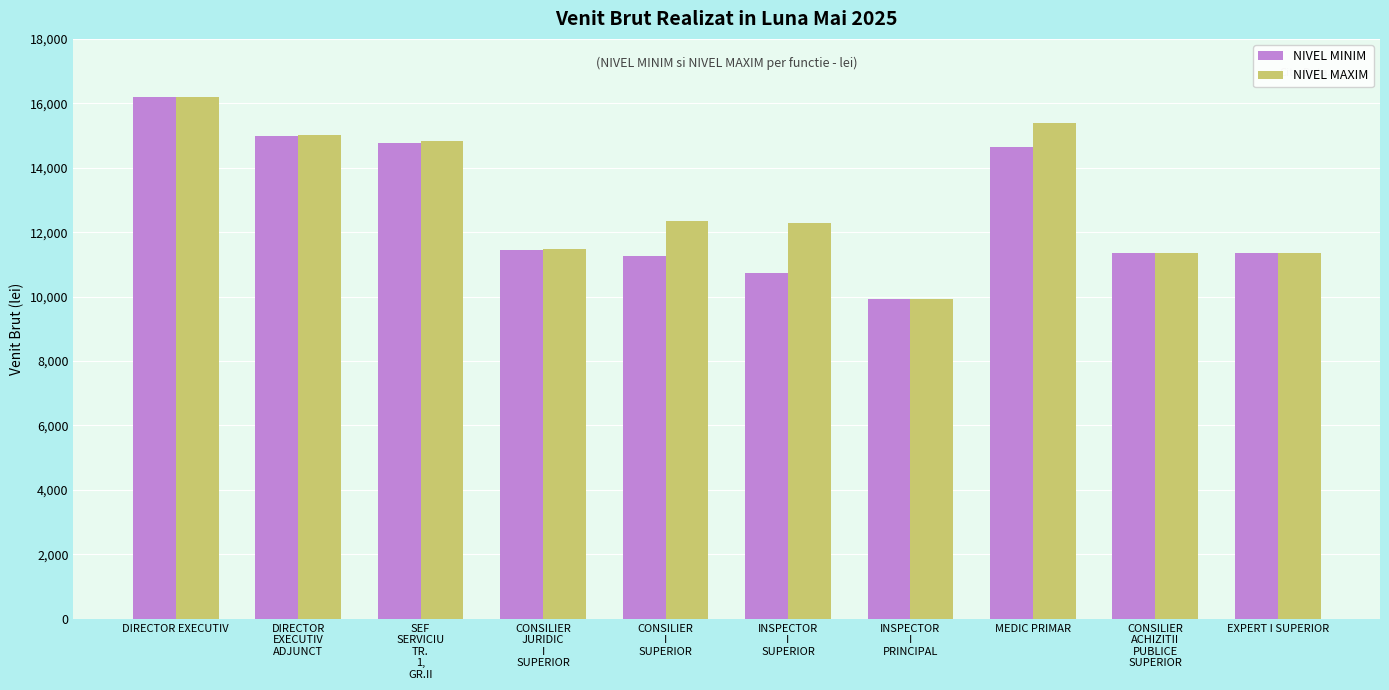

Which category has the lowest value across all series?

INSPECTOR
I
PRINCIPAL